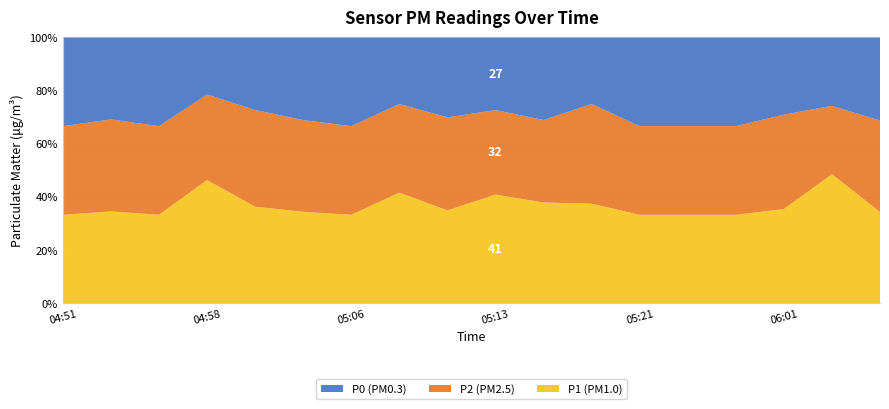

Reading right to left, transcribe all the data shown in this chart.

P1: 3.7	5.7	3.7	3.0	2.0	2.0	3.0	3.7	3.0	2.3	5.0	2.0	3.3	4.0	4.3	2.3	3.0	3.0
P2: 3.7	3.0	3.7	3.0	2.0	2.0	3.0	3.0	2.3	2.3	4.0	2.0	3.3	4.0	3.0	2.3	3.0	3.0
P0: 3.3	3.0	3.0	3.0	2.0	2.0	2.0	3.0	2.0	2.0	3.0	2.0	3.0	3.0	2.0	2.3	2.7	3.0